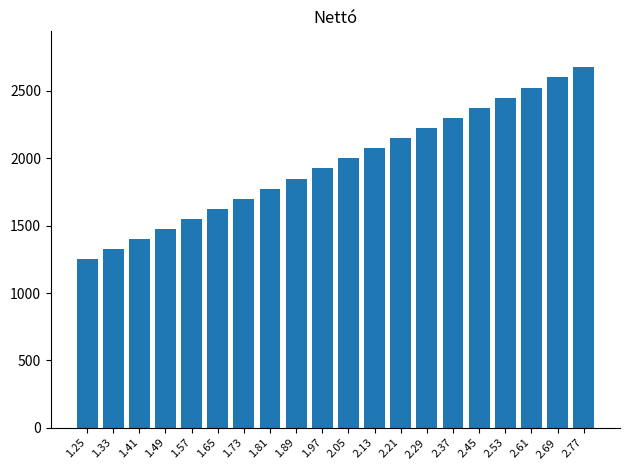

What is the sum of all values?

39250